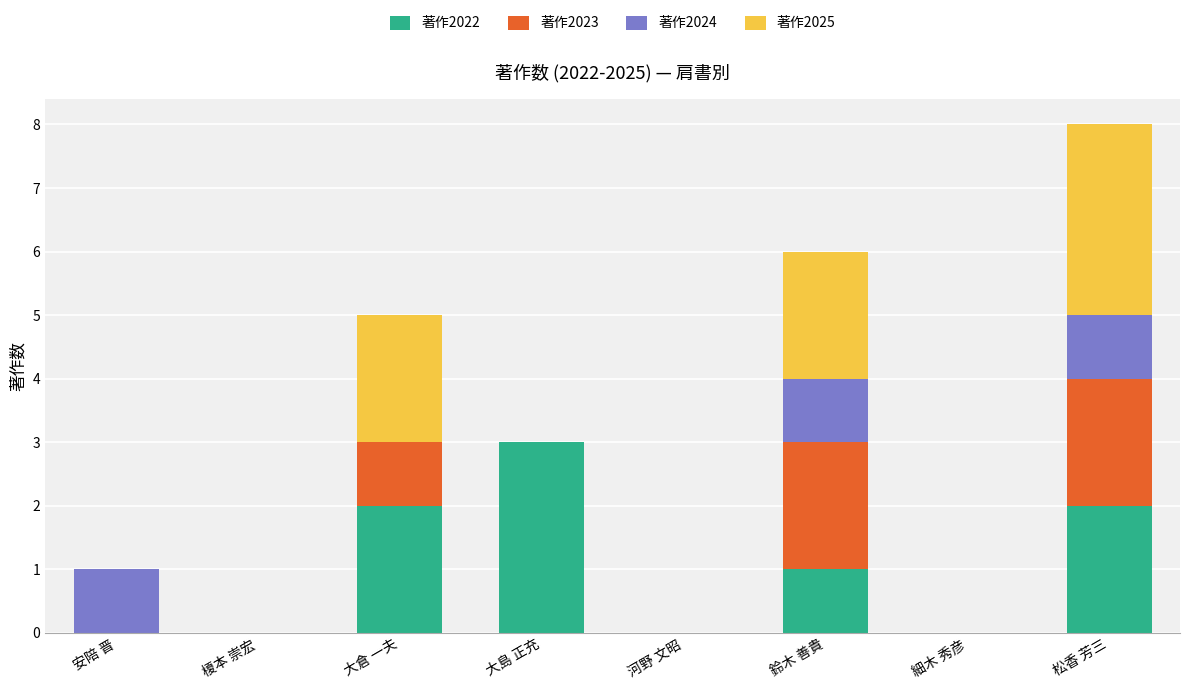

At which category is the sum across all series the highest?

松香 芳三